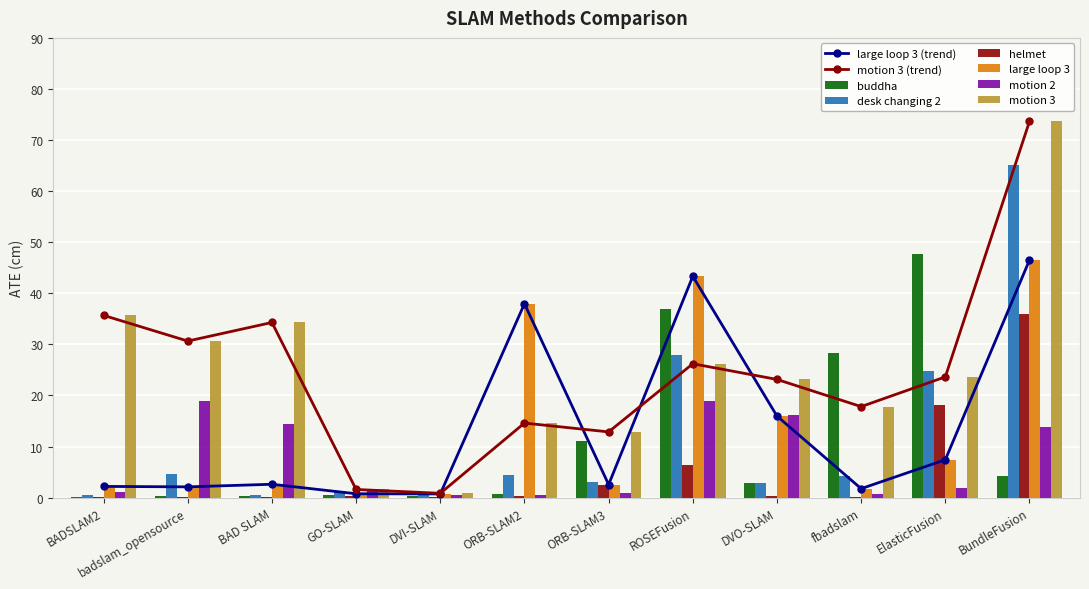

The motion 3 series shows 35.7 at BADSLAM2. True or false?

True